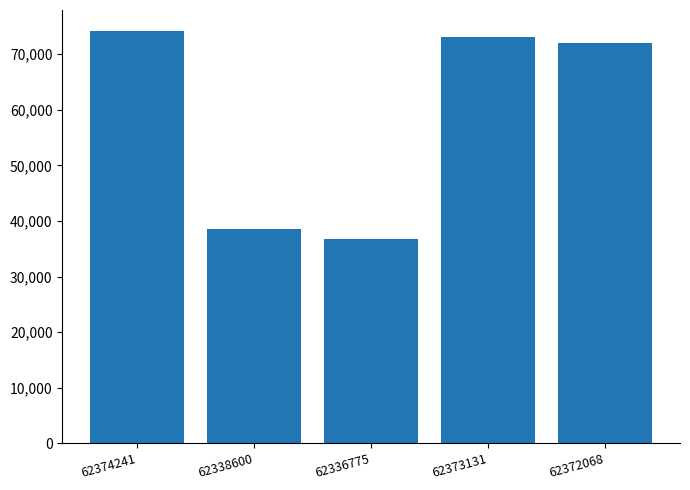

What is the difference between the second highest and second lowest values?

34531